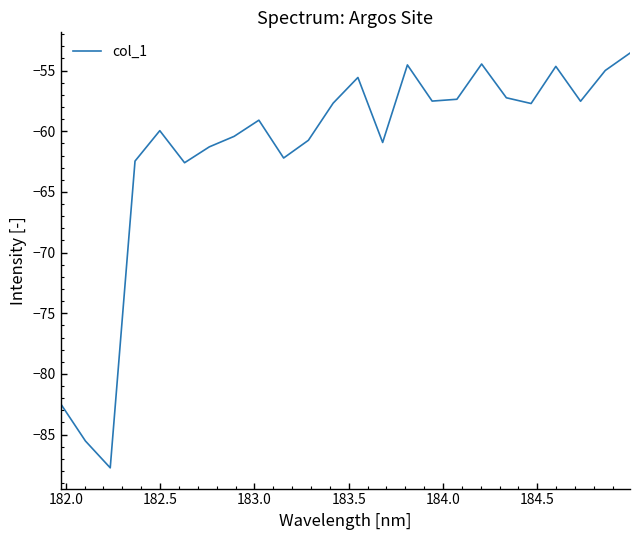

What is the difference between the maximum and minimum values?

34.2